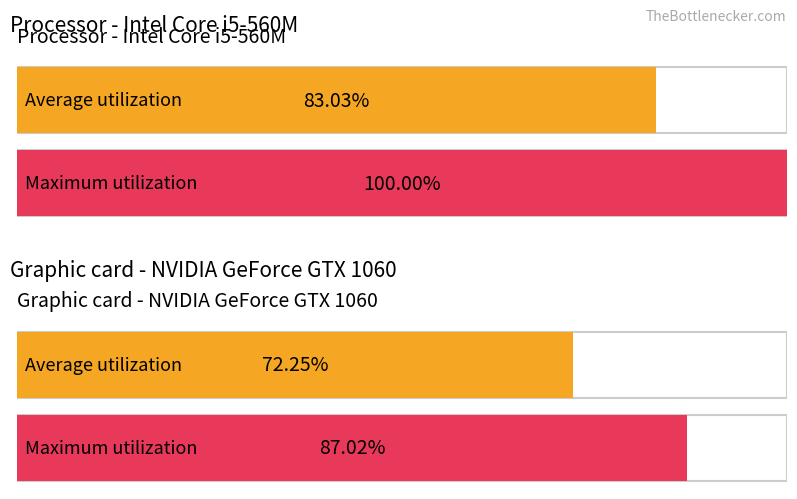

What are all the series names shown in the legend?

Average utilization, Maximum utilization